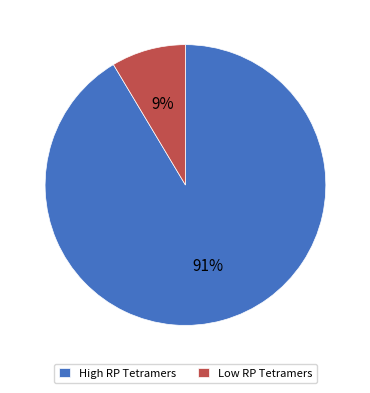

Is the sum of High RP Tetramers and Low RP Tetramers greater than half?

Yes